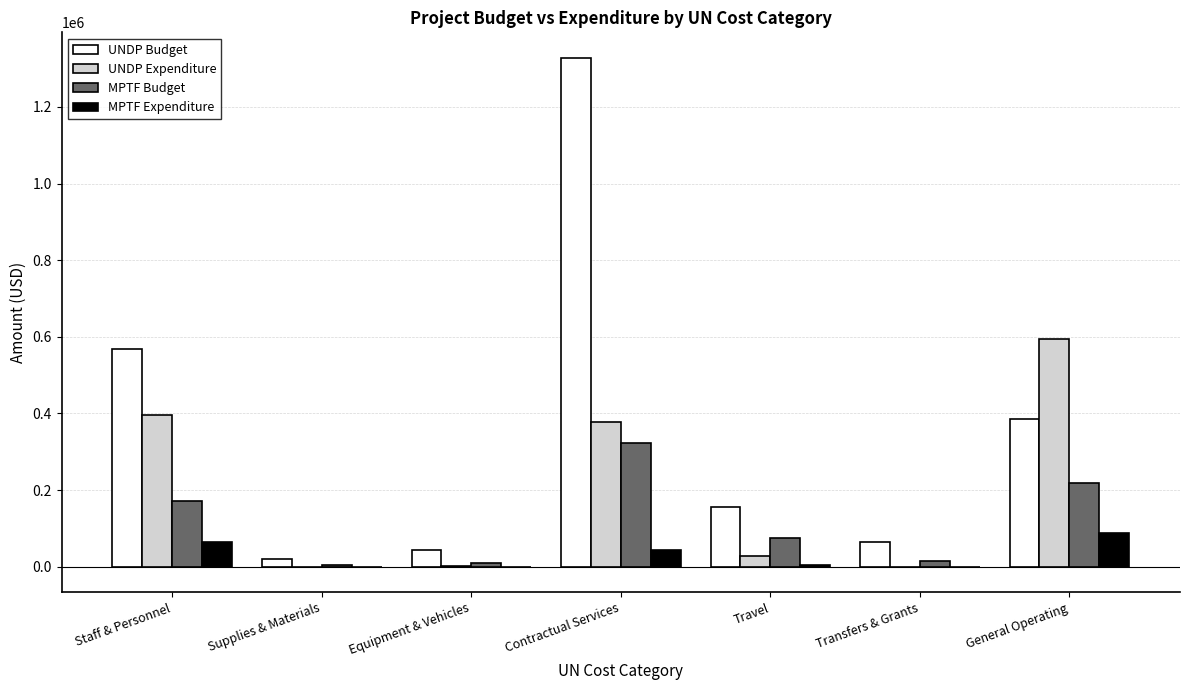

The UNDP Expenditure series shows 376720.5 at Contractual Services. True or false?

True